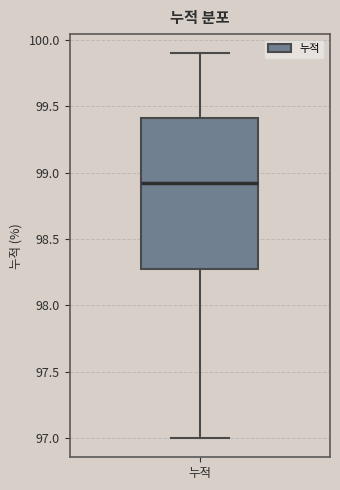

Read this box plot against the y-axis: the position of the median line, the range covered by the box, and the ends of both whiskers. The values are not printed on the chart, so give them approximately, as read against the axis.

median 98.95, box 98.30 to 99.40, whiskers 97.00 to 99.90